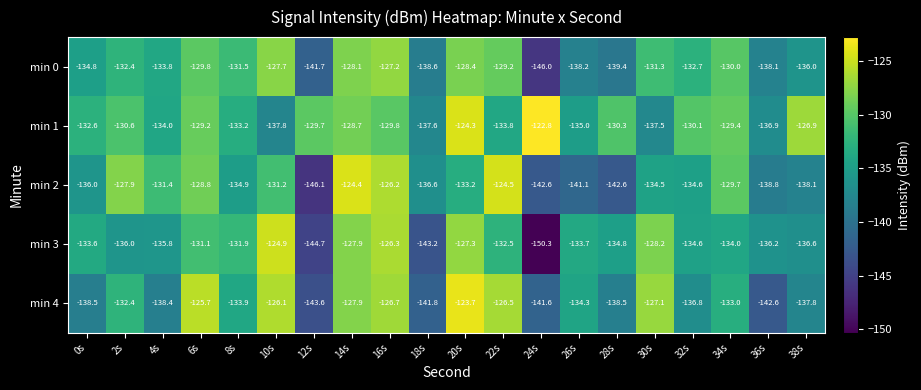

At which category is the sum across all series the highest?

16s